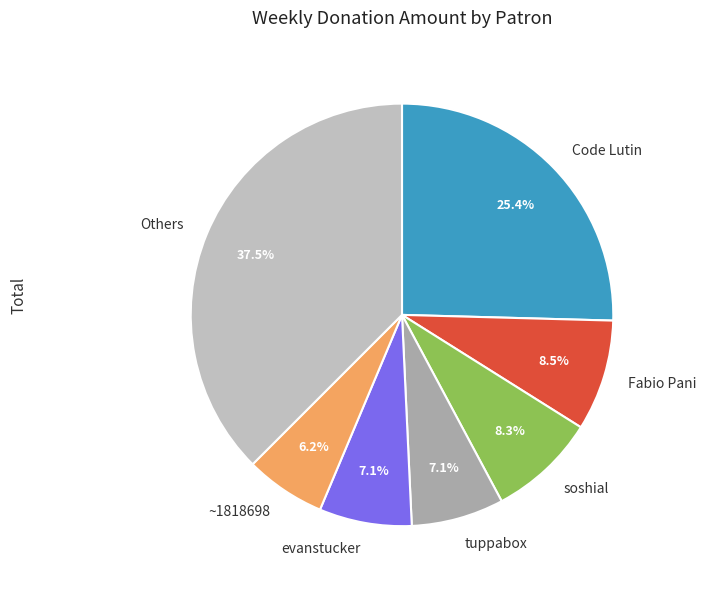

Which category has the smallest portion of the pie?

~1818698